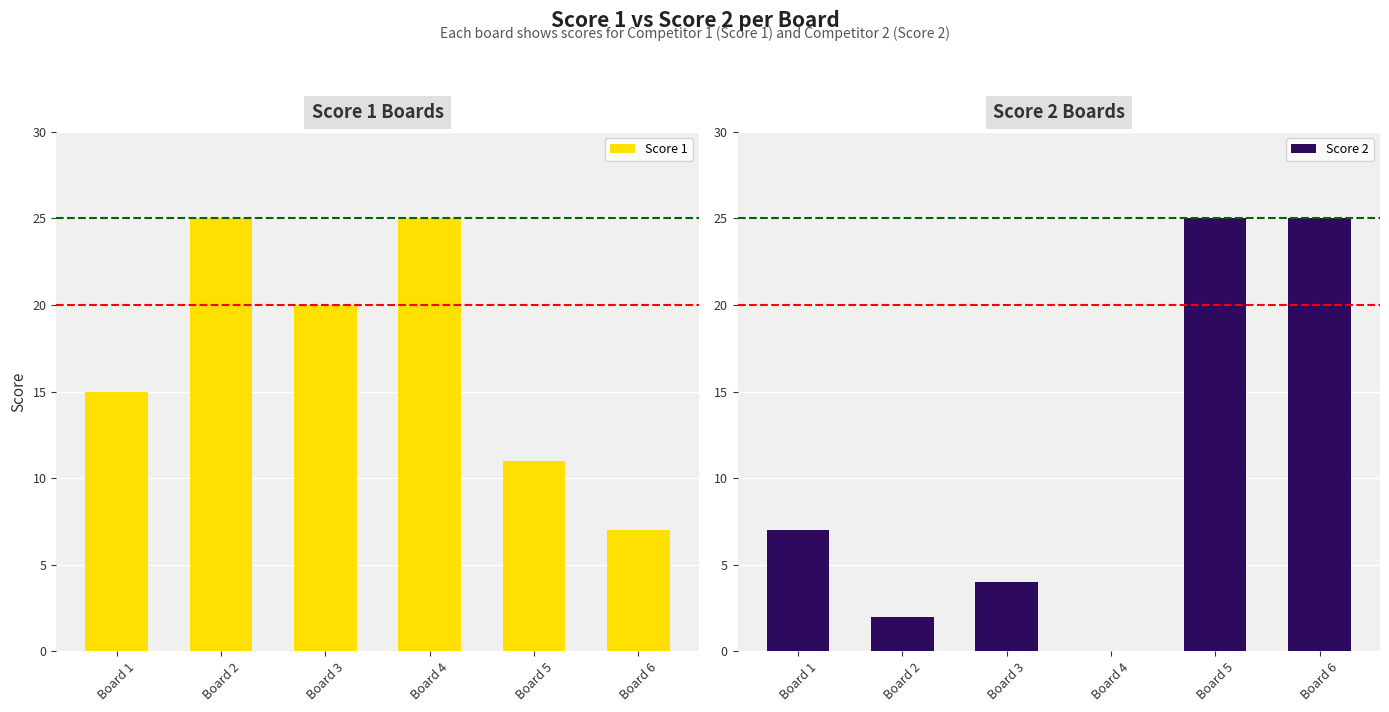

What is the average value of the Score 2 series?

10